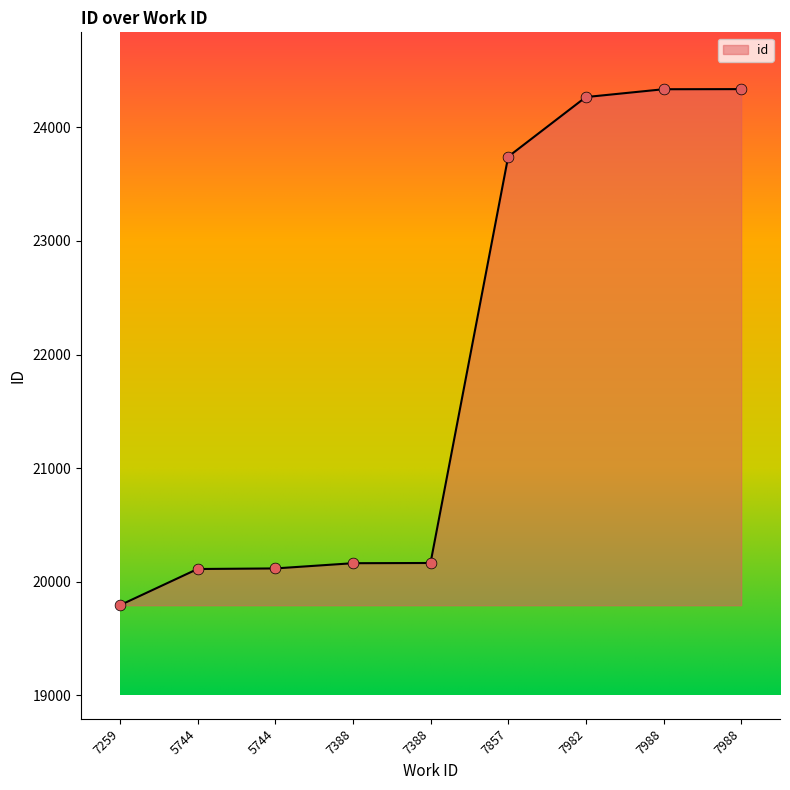

What is the change in value from 7259 to 7857?

+3949